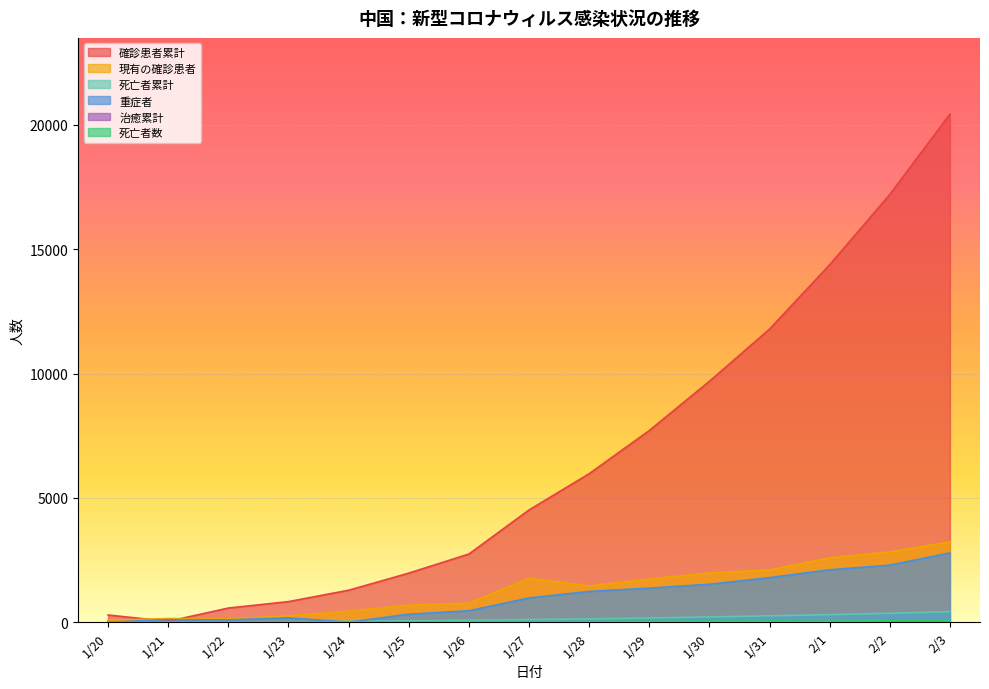

What is the total value across all series at 1/25?

3058